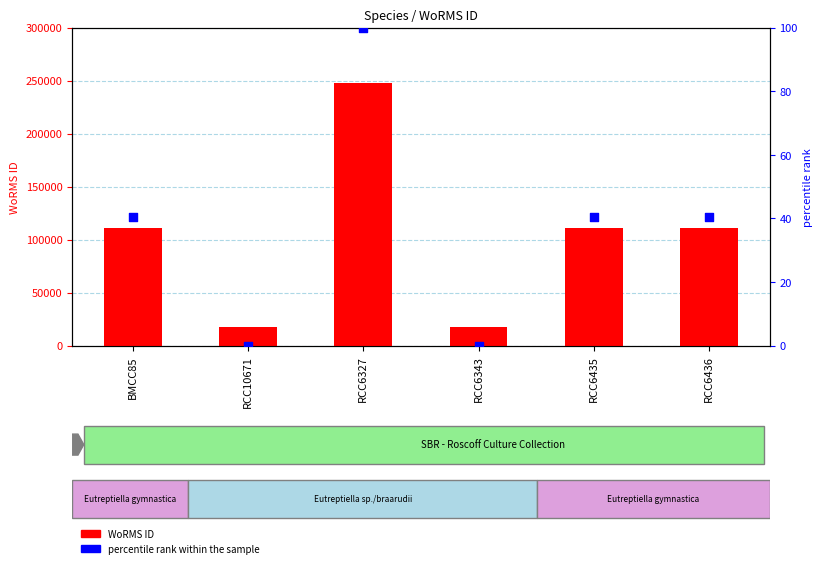

At how many categories does at least one series exceed 169754?

1